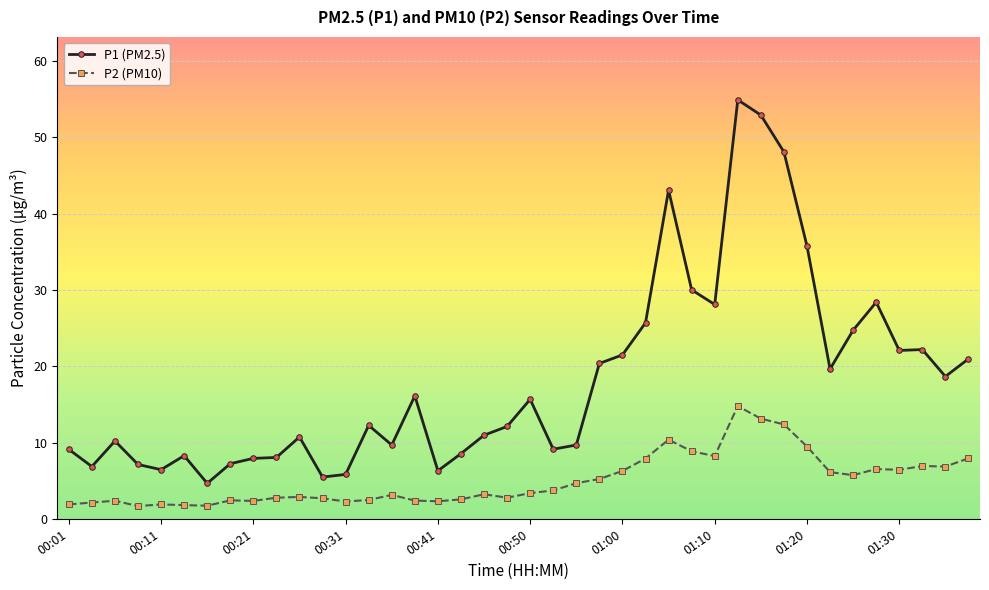

True or false: P2 (PM10) has more than 0 interior local peaks.

True